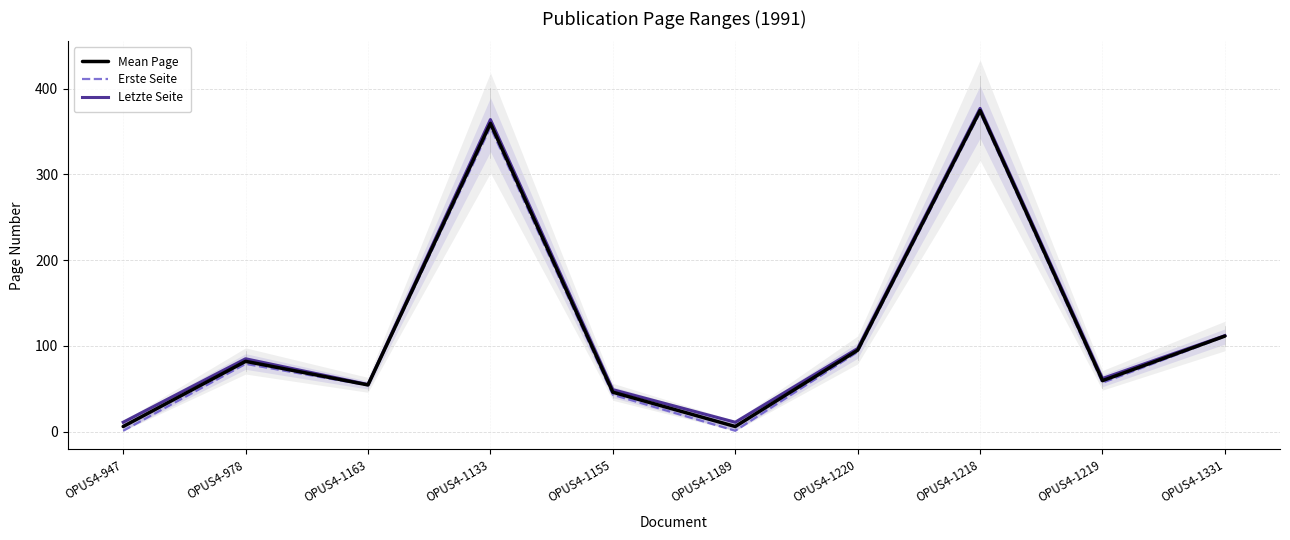

How many interior local valleys does the Mean Page series have?

3